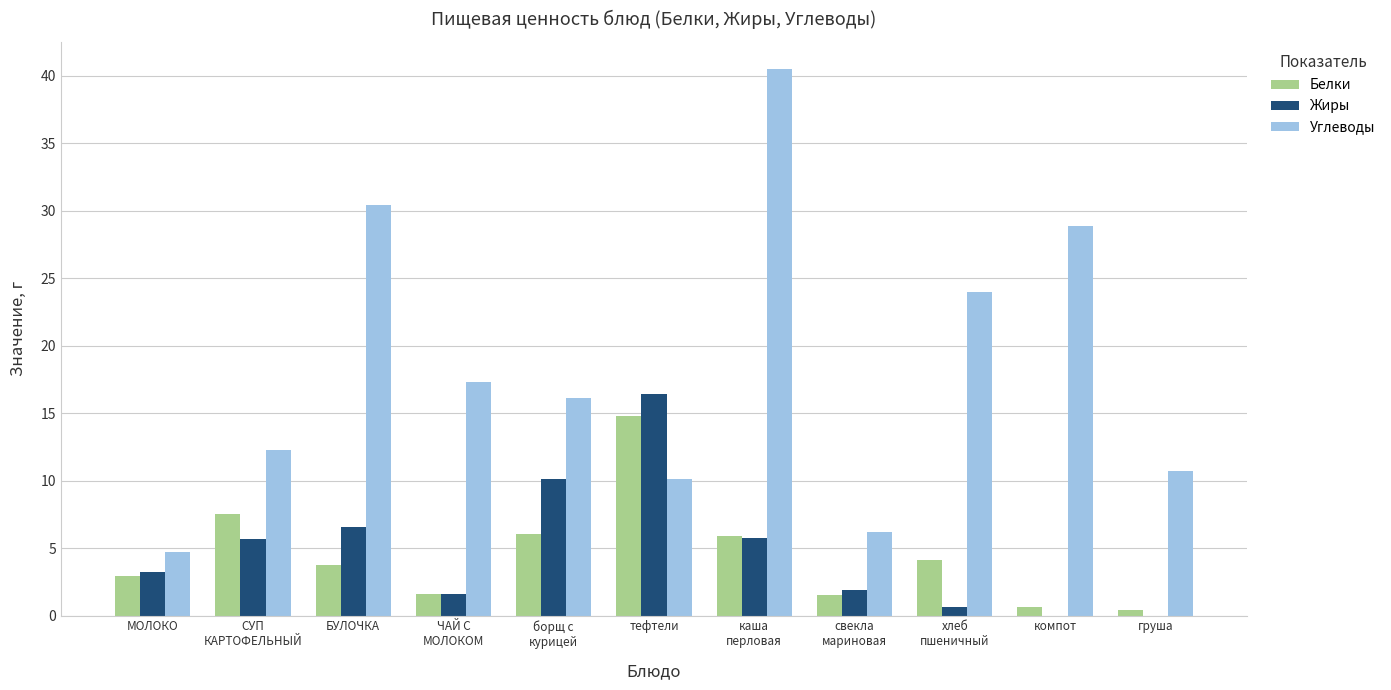

Which category has the highest value in the Белки series?

тефтели